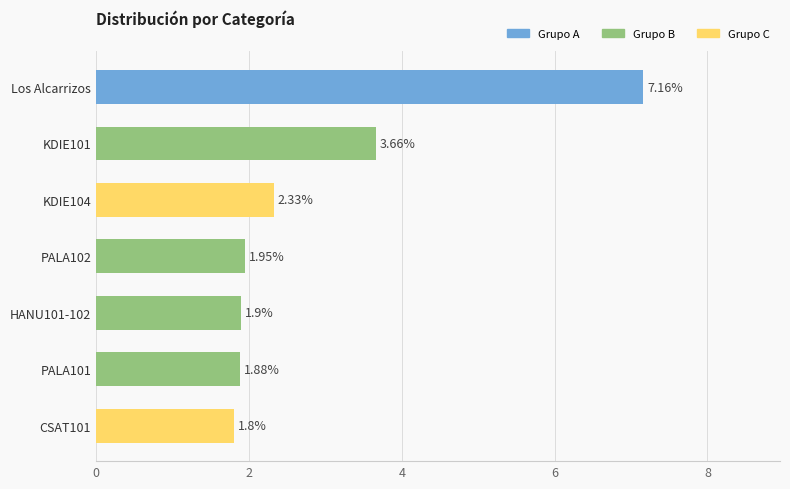

Rank the categories by value from highest to lowest.

Los Alcarrizos, KDIE101, KDIE104, PALA102, HANU101-102, PALA101, CSAT101